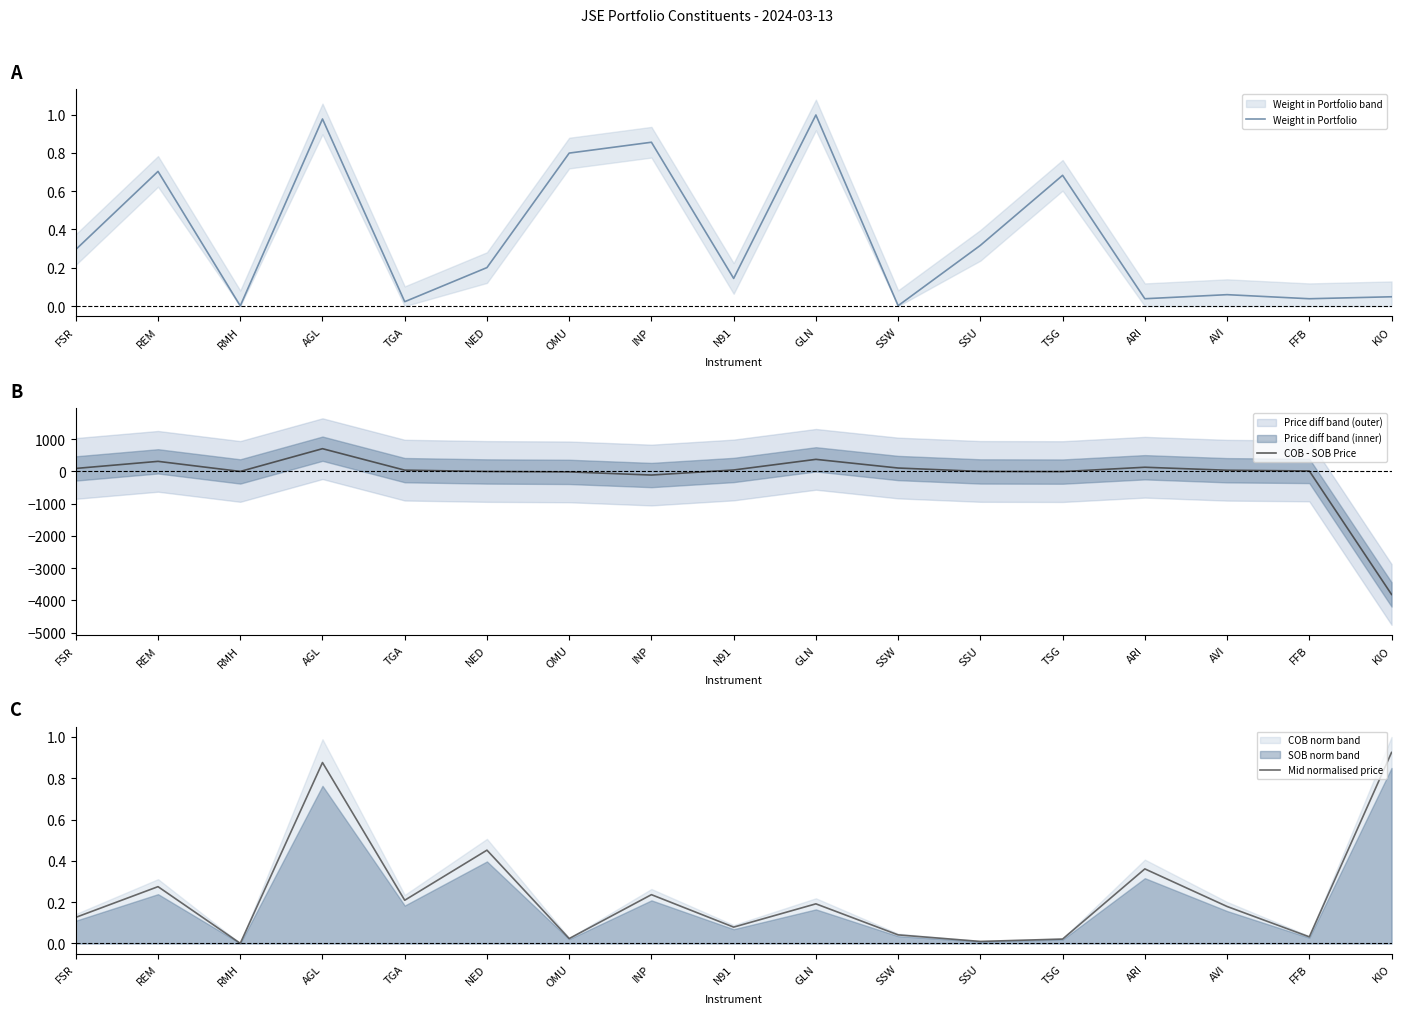

What are all the series names shown in the legend?

Weight in Portfolio, COB - SOB Price, Mid normalised price